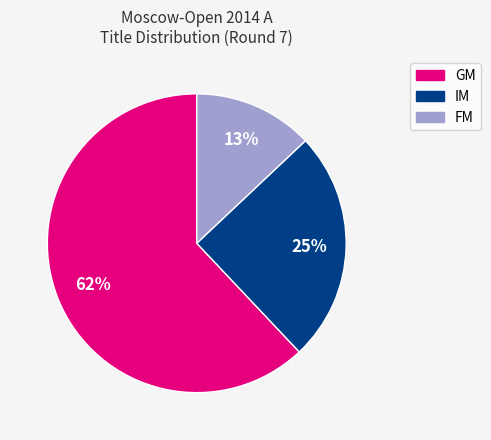

How many slices are in this pie chart?

3